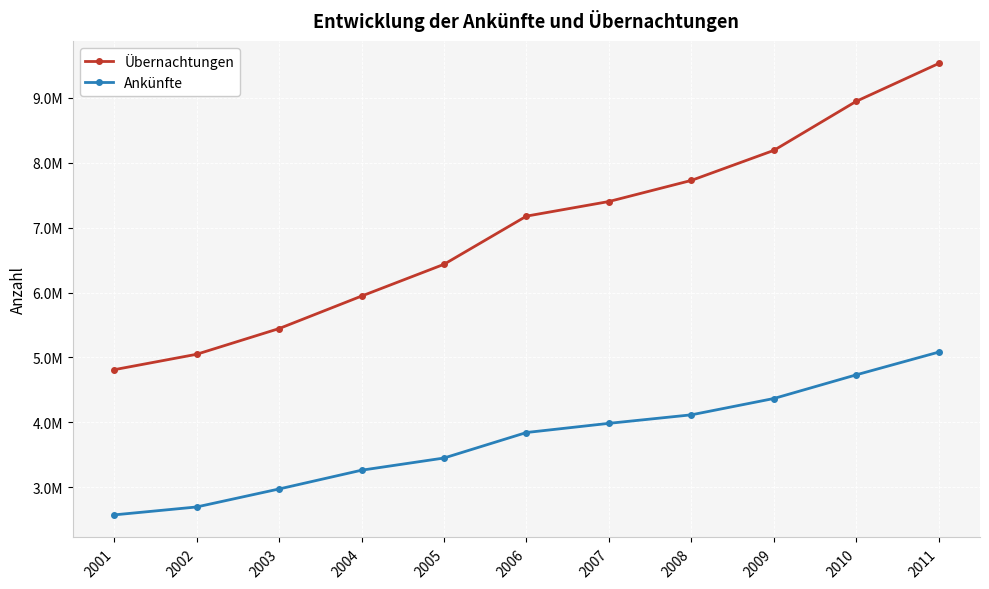

True or false: Ankünfte and Übernachtungen cross at least once.

False